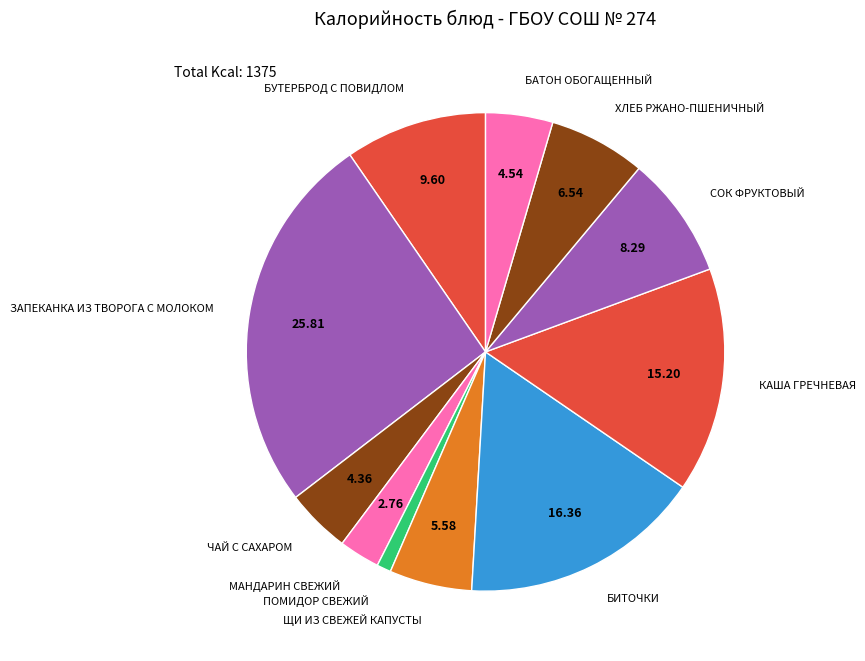

Which category has the smallest portion of the pie?

ПОМИДОР СВЕЖИЙ